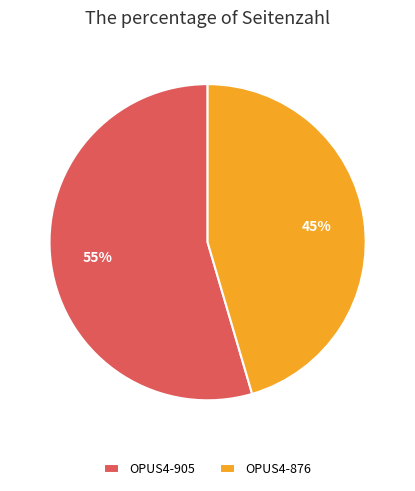

What is the largest slice in the pie chart?

OPUS4-905